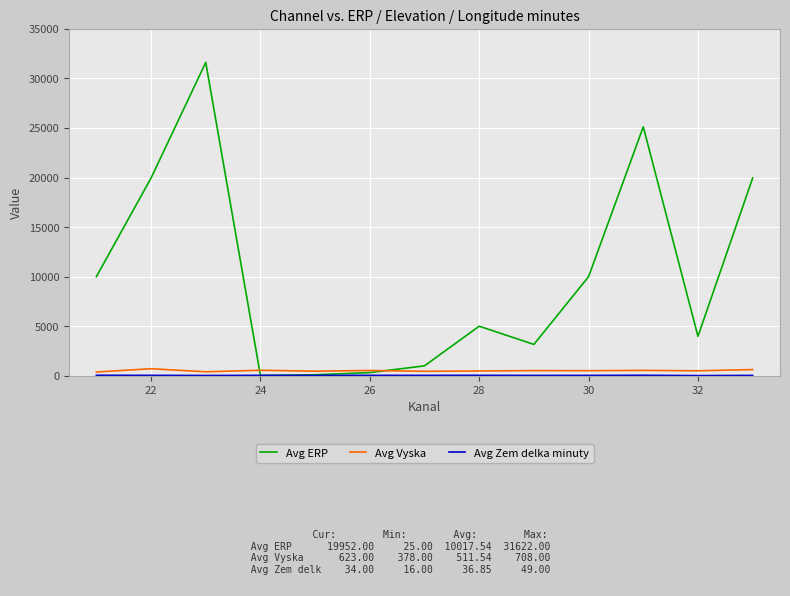

What is the greatest value displayed?

31622